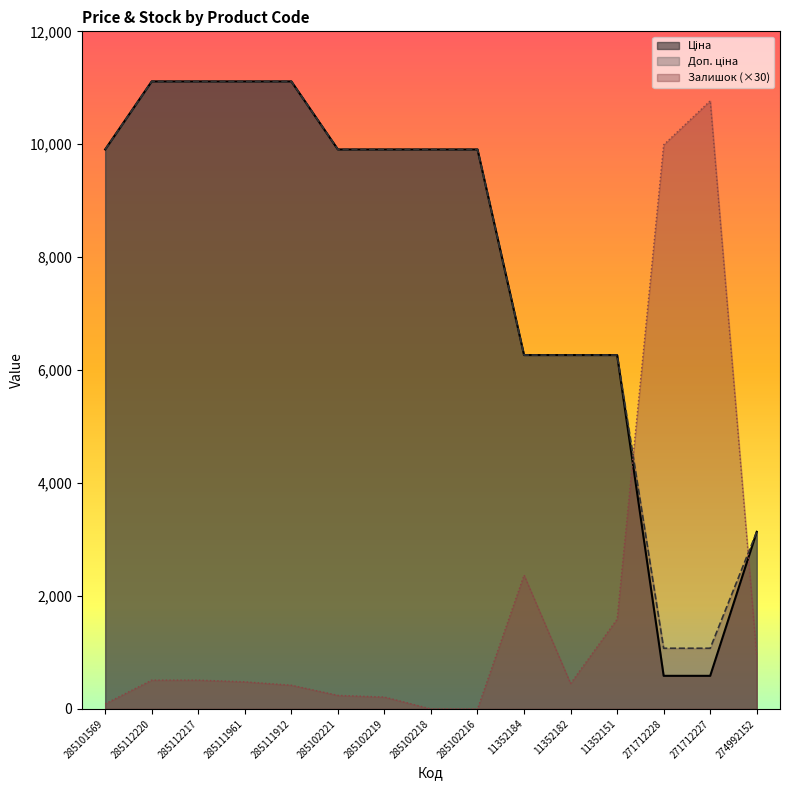

Which category has the highest value across all series?

285112220